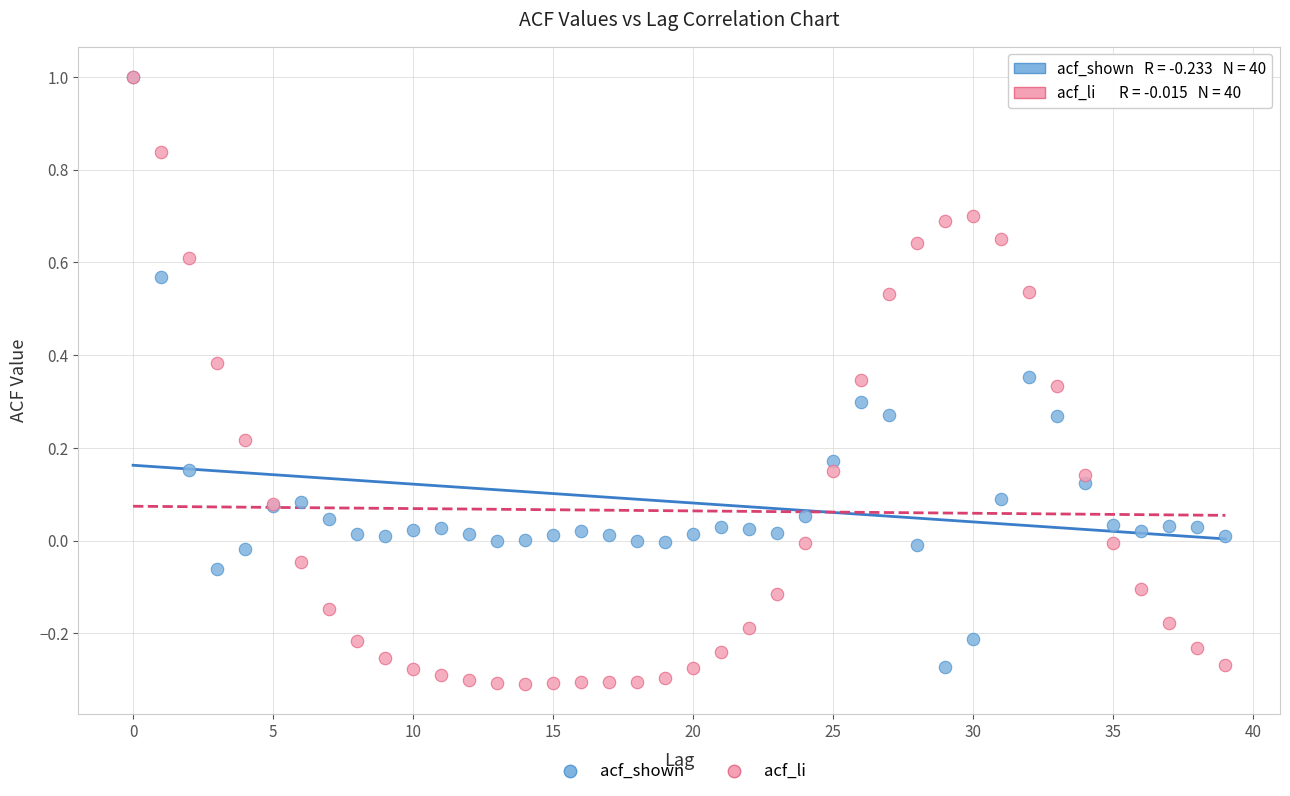

Which series contains the lowest Y value?

acf_li